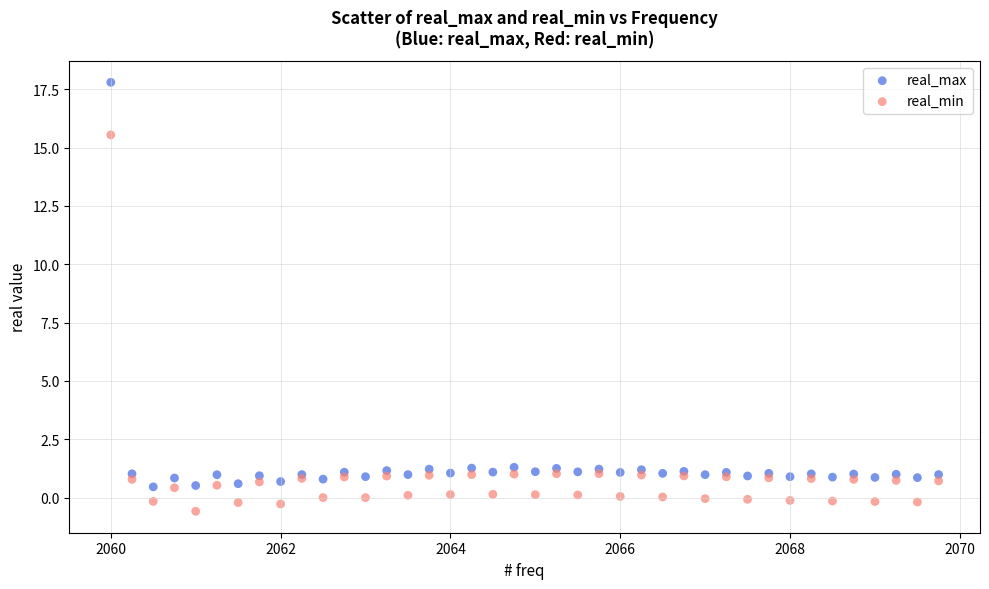

In the real_max series, what Y value is closest to 9?

1.3